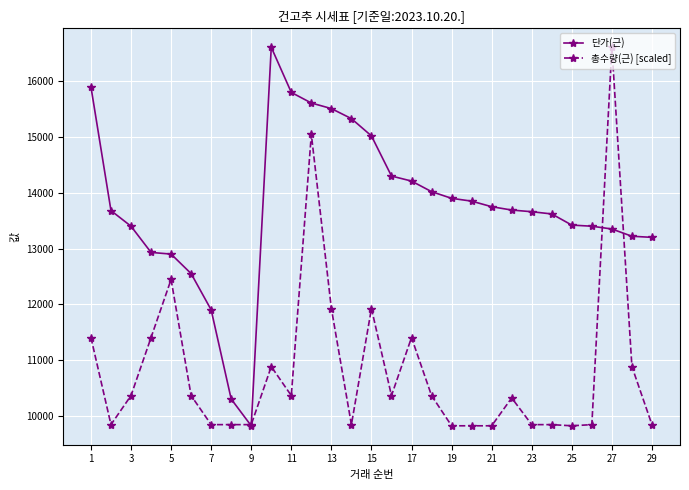

What is the difference between the maximum and minimum values in the 총수량(근) [scaled] series?

6790.0